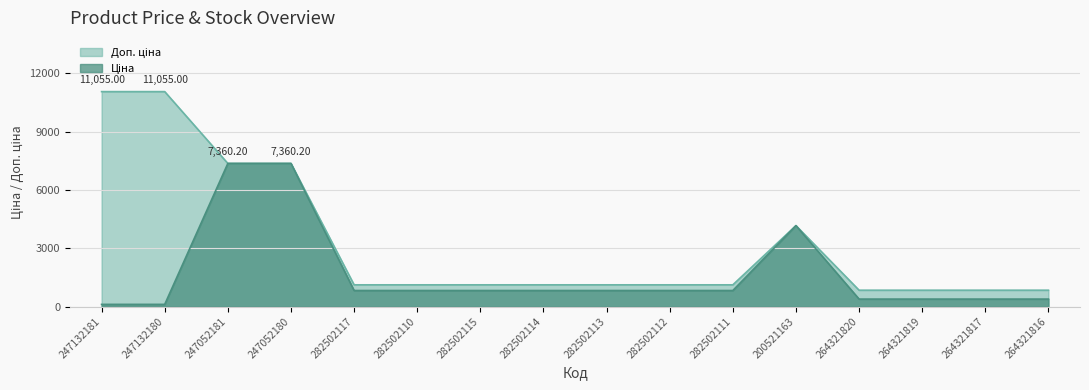

Reading right to left, transcribe all the data shown in this chart.

Ціна: 382.9	382.9	382.9	382.9	4161.8	823.9	823.9	823.9	823.9	823.9	823.9	823.9	7360.2	7360.2	110.5	110.5
Доп. ціна: 840.0	840.0	840.0	840.0	4162.0	1116.5	1116.5	1116.5	1116.5	1116.5	1116.5	1116.5	7360.2	7360.2	11055.0	11055.0